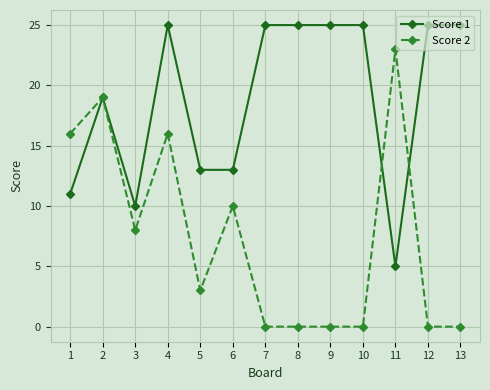

Which series ends up on top after the final intersection of Score 2 and Score 1?

Score 1